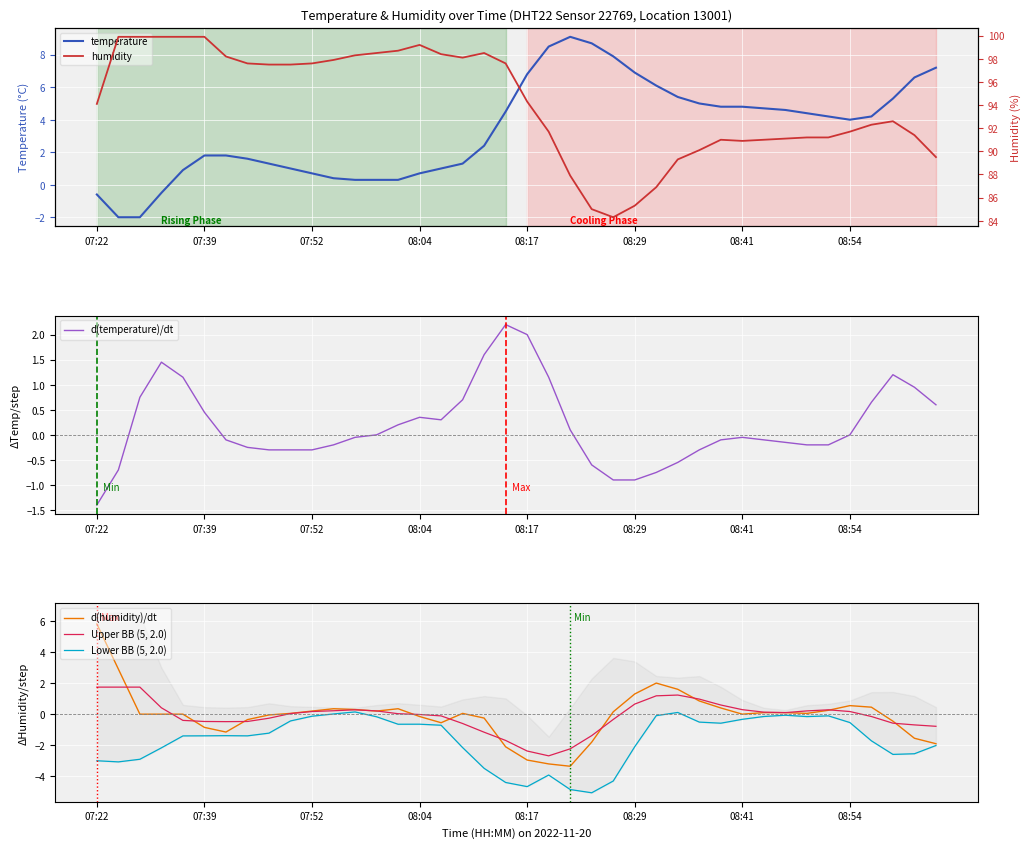

What is the lowest value of the Upper BB (5, 2.0) series?

-2.7